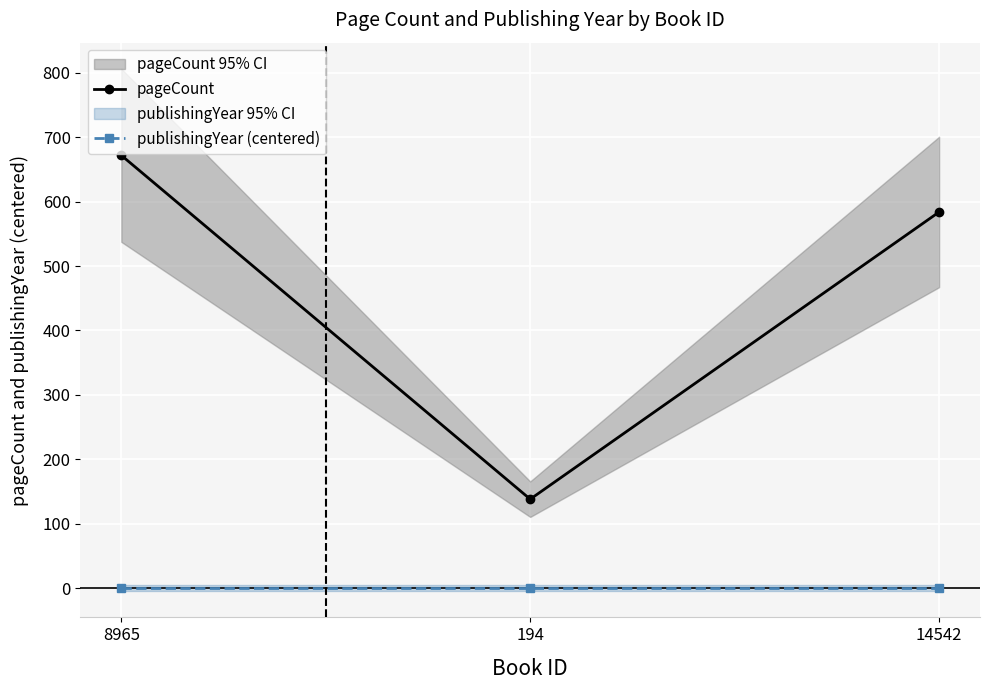

What is the difference between the maximum and minimum values in the pageCount series?

534